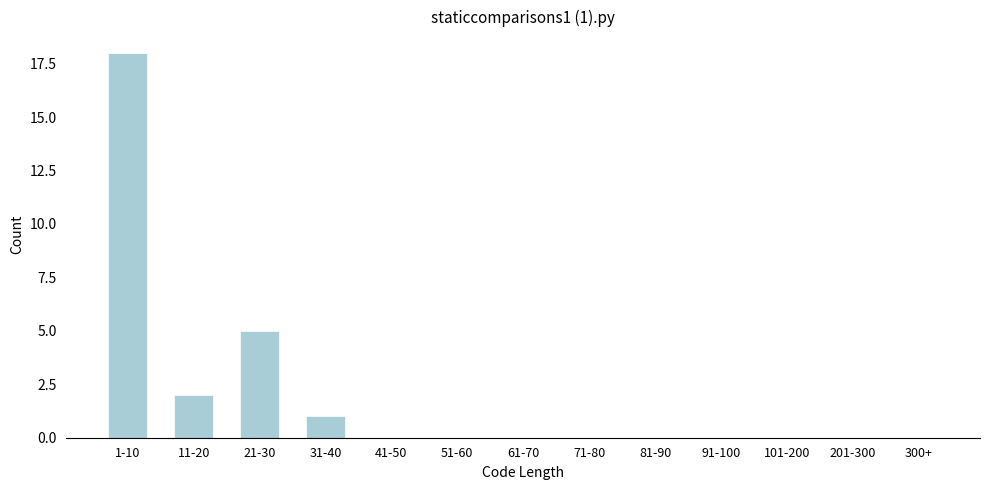

Reading left to right, what are all the values shown in this chart?

1-10=18	11-20=2	21-30=5	31-40=1	41-50=0	51-60=0	61-70=0	71-80=0	81-90=0	91-100=0	101-200=0	201-300=0	300+=0